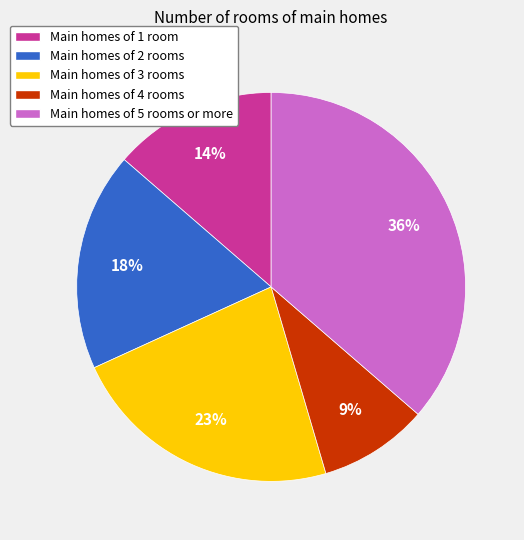

To the nearest percent, what is the average slice percentage?

20%